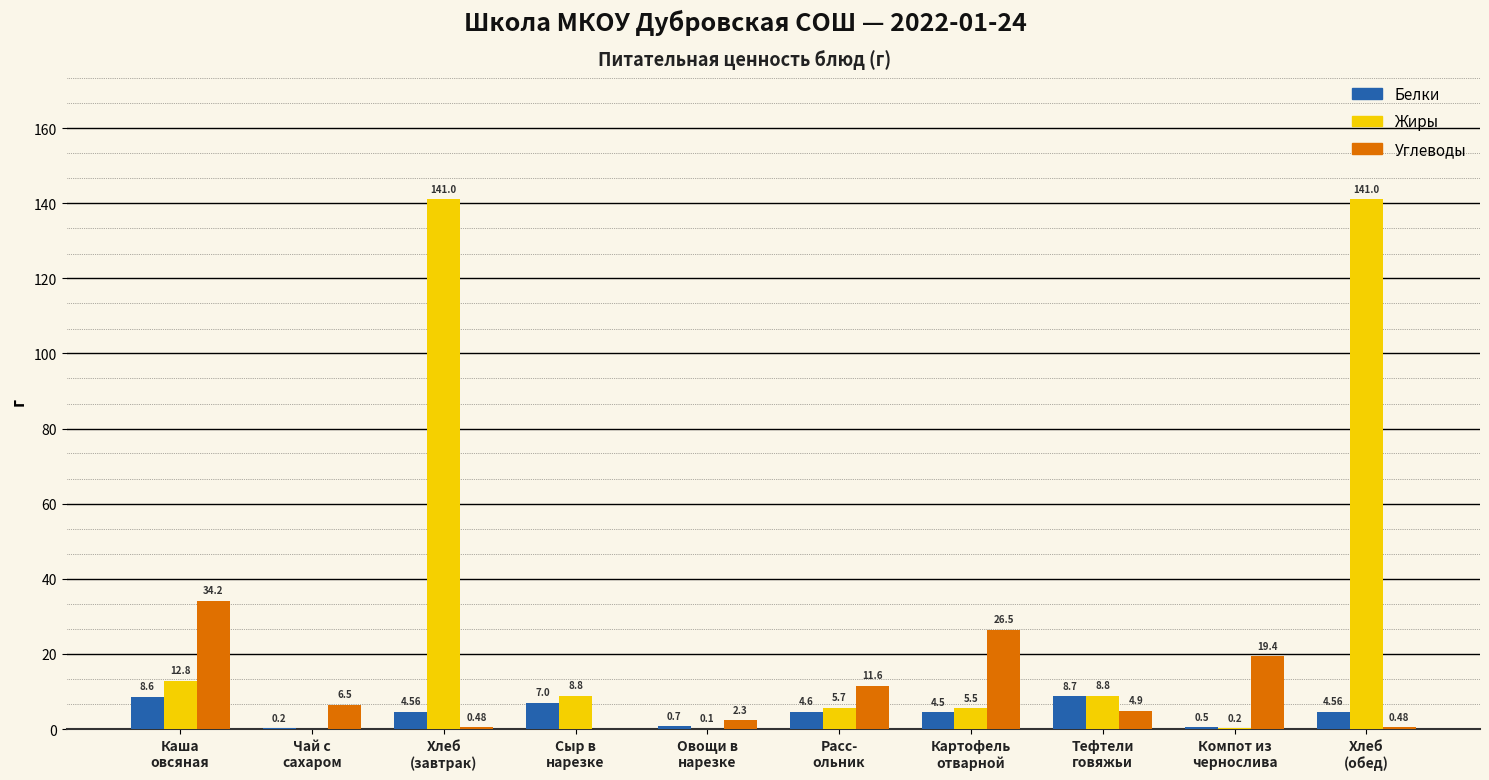

The Белки series shows 8.6 at Каша
овсяная. True or false?

True